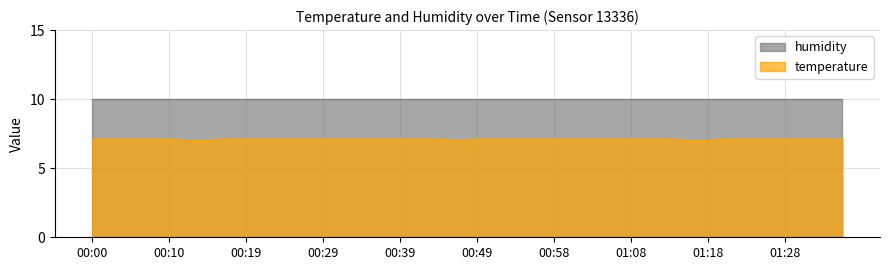

The value at 00:34 is 7.1. True or false?

True